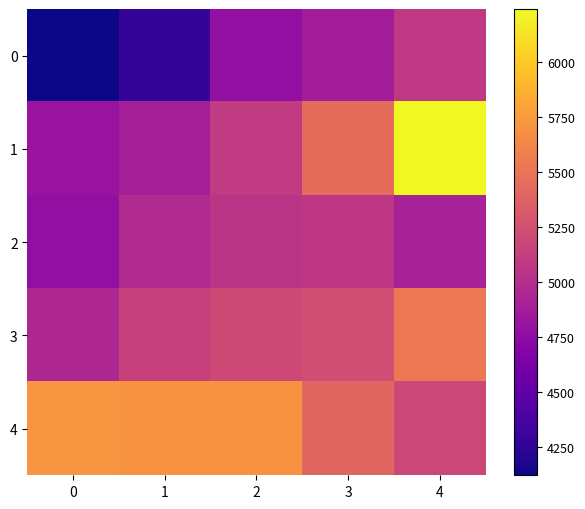

Which series has the largest total across all categories?

4